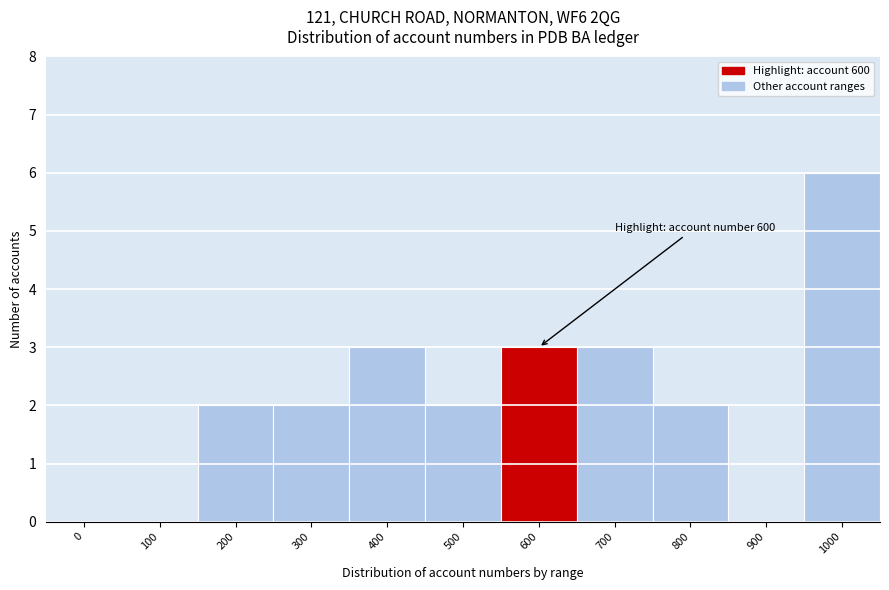

Reading left to right, what are all the values shown in this chart?

0=0	100=0	200=2	300=2	400=3	500=2	600=3	700=3	800=2	900=0	1000=6